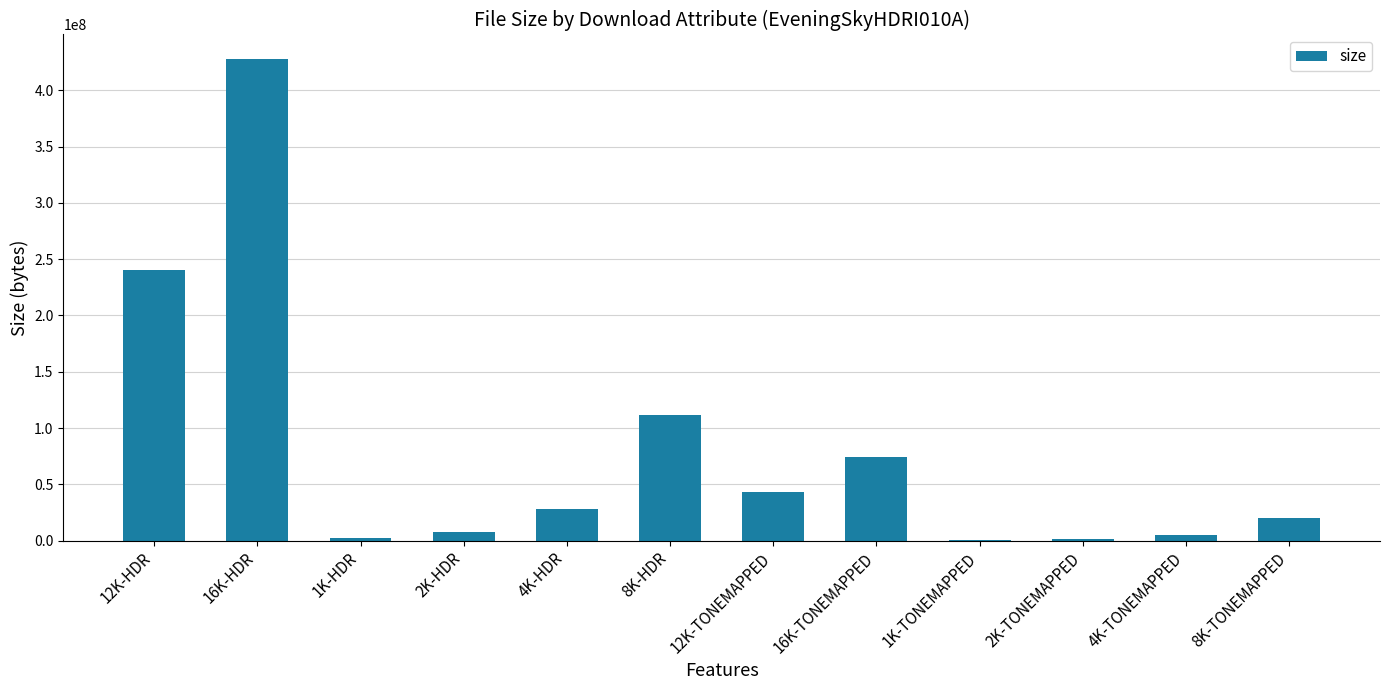

Which category has the highest value across all series?

16K-HDR